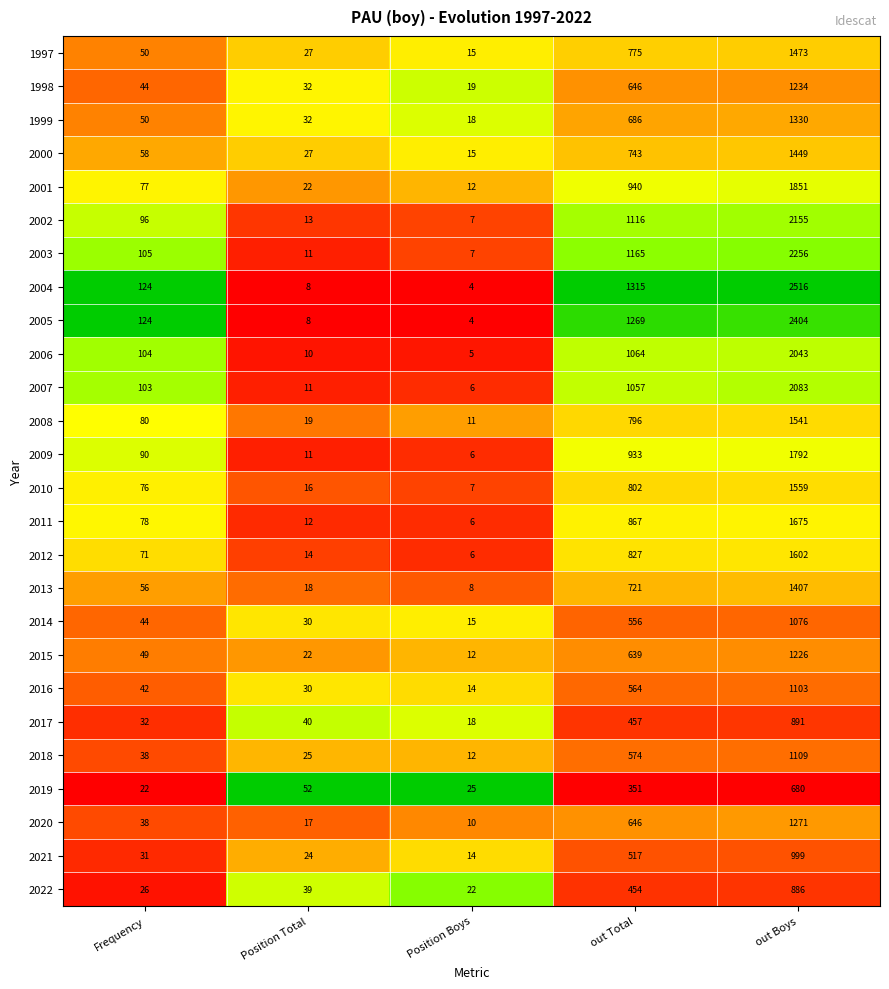

Which series has the widest spread of values?

2004